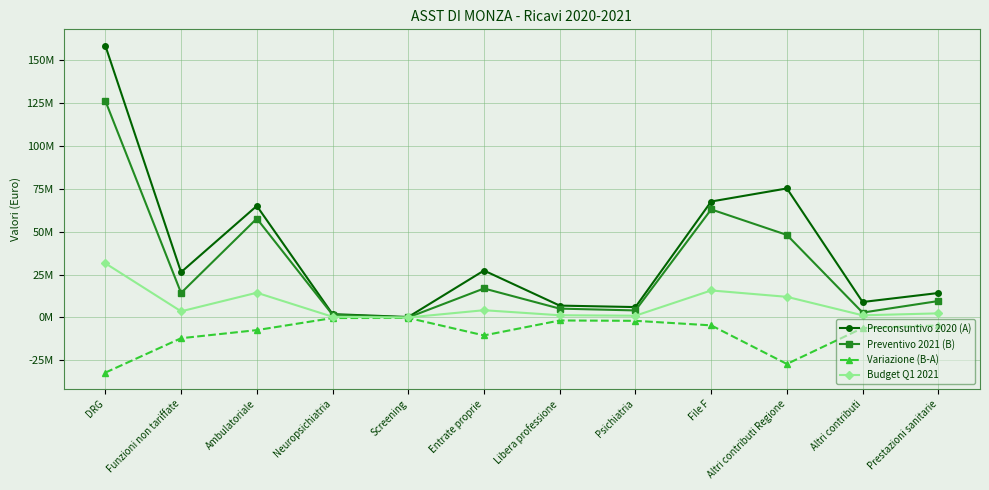

Rank the series by their average value, from lowest to highest.

Variazione (B-A), Budget Q1 2021, Preventivo 2021 (B), Preconsuntivo 2020 (A)